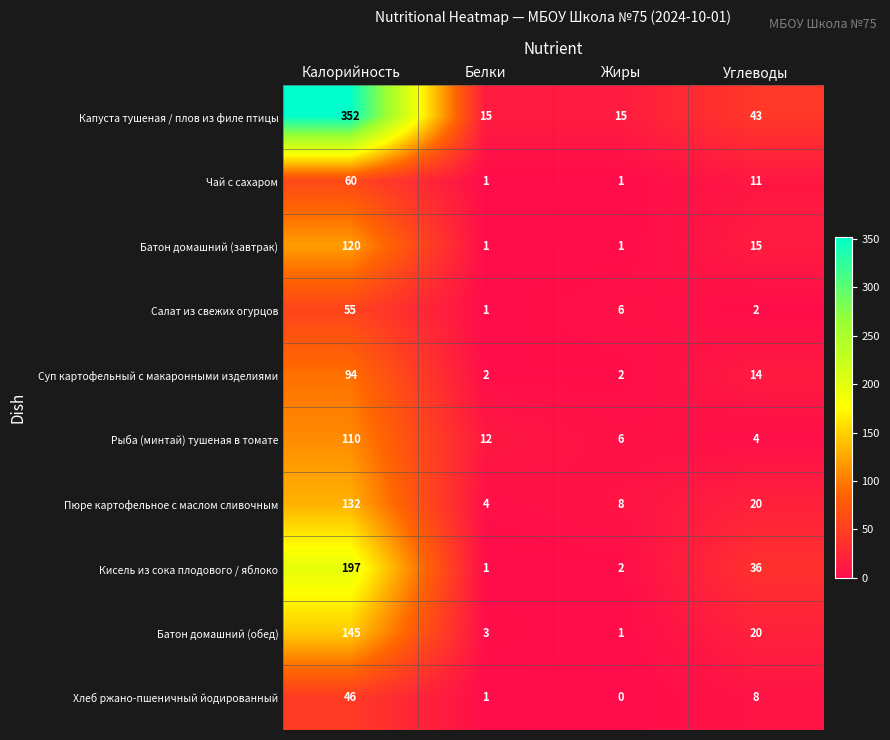

How many Чай с сахаром values are between 1 and 60?

4